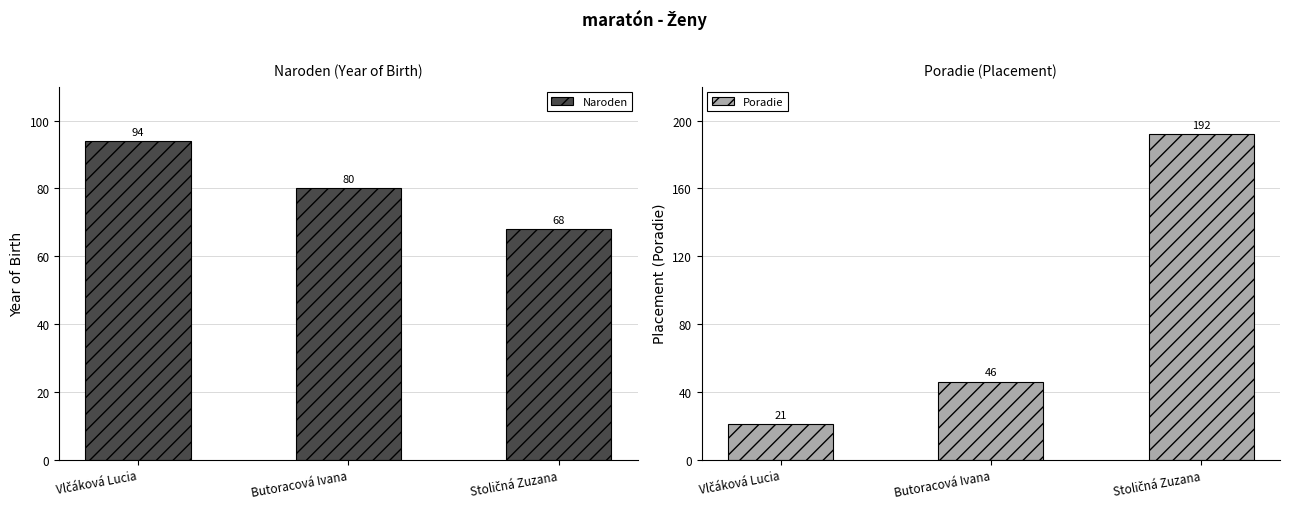

Count the number of data series in this chart.

2